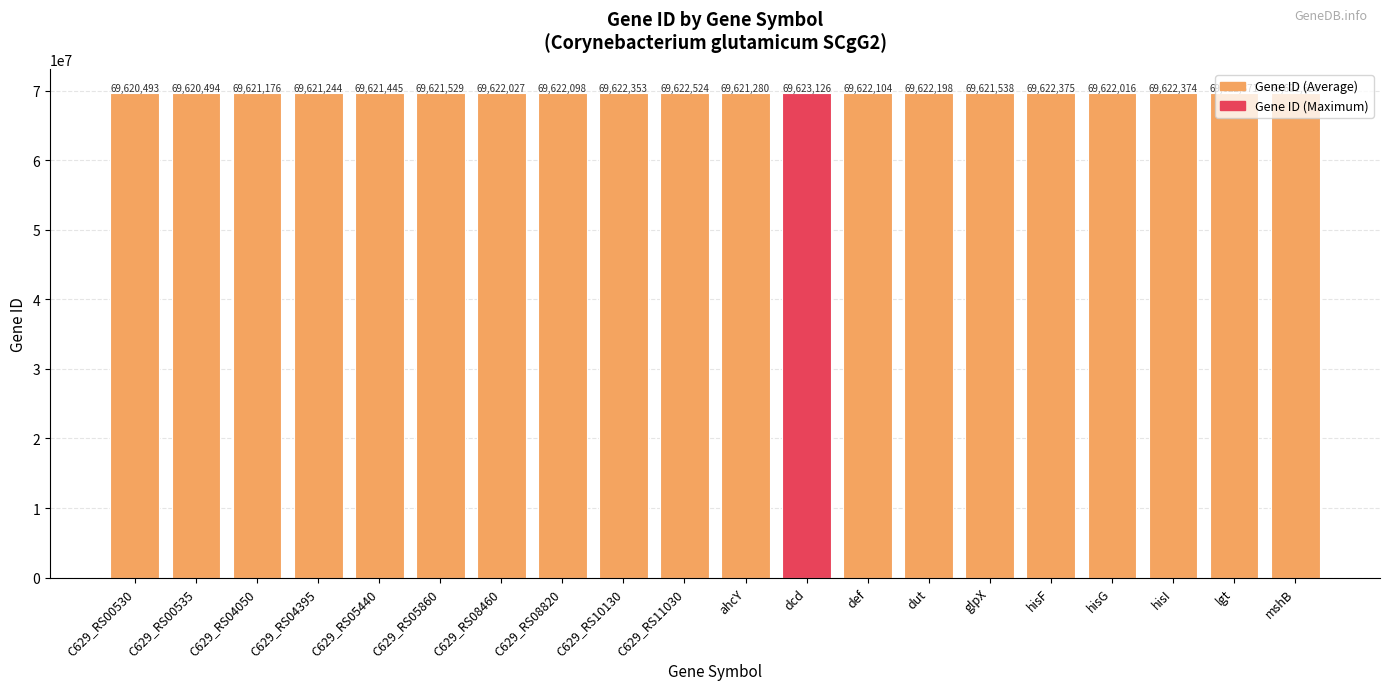

Reading right to left, extract all data points from this chart.

mshB=69621626	lgt=69622371	hisI=69622374	hisG=69622016	hisF=69622375	glpX=69621538	dut=69622198	def=69622104	dcd=69623126	ahcY=69621280	C629_RS11030=69622524	C629_RS10130=69622353	C629_RS08820=69622098	C629_RS08460=69622027	C629_RS05860=69621529	C629_RS05440=69621445	C629_RS04395=69621244	C629_RS04050=69621176	C629_RS00535=69620494	C629_RS00530=69620493